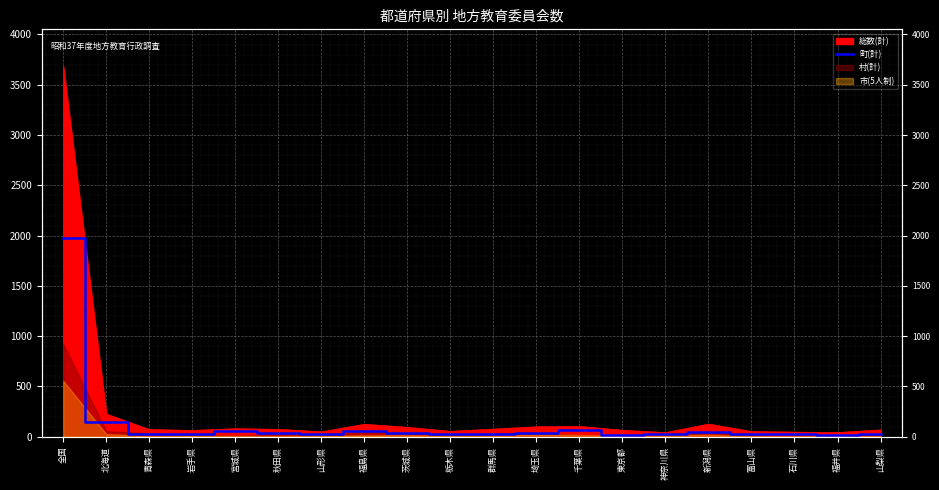

Which category has the highest value across all series?

全国